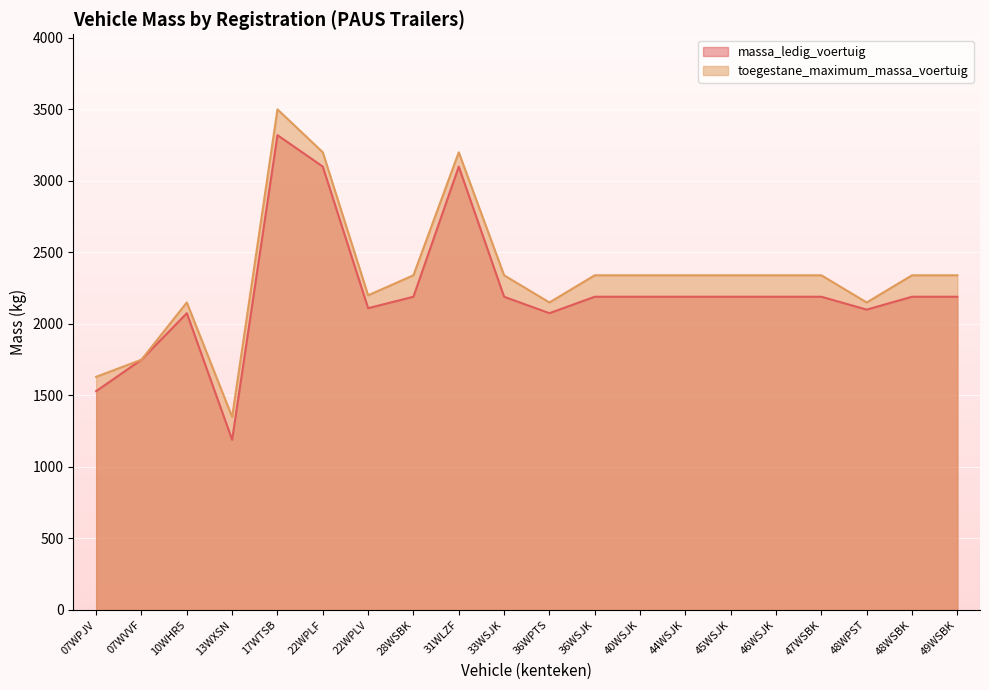

How many distinct data groups are displayed?

2